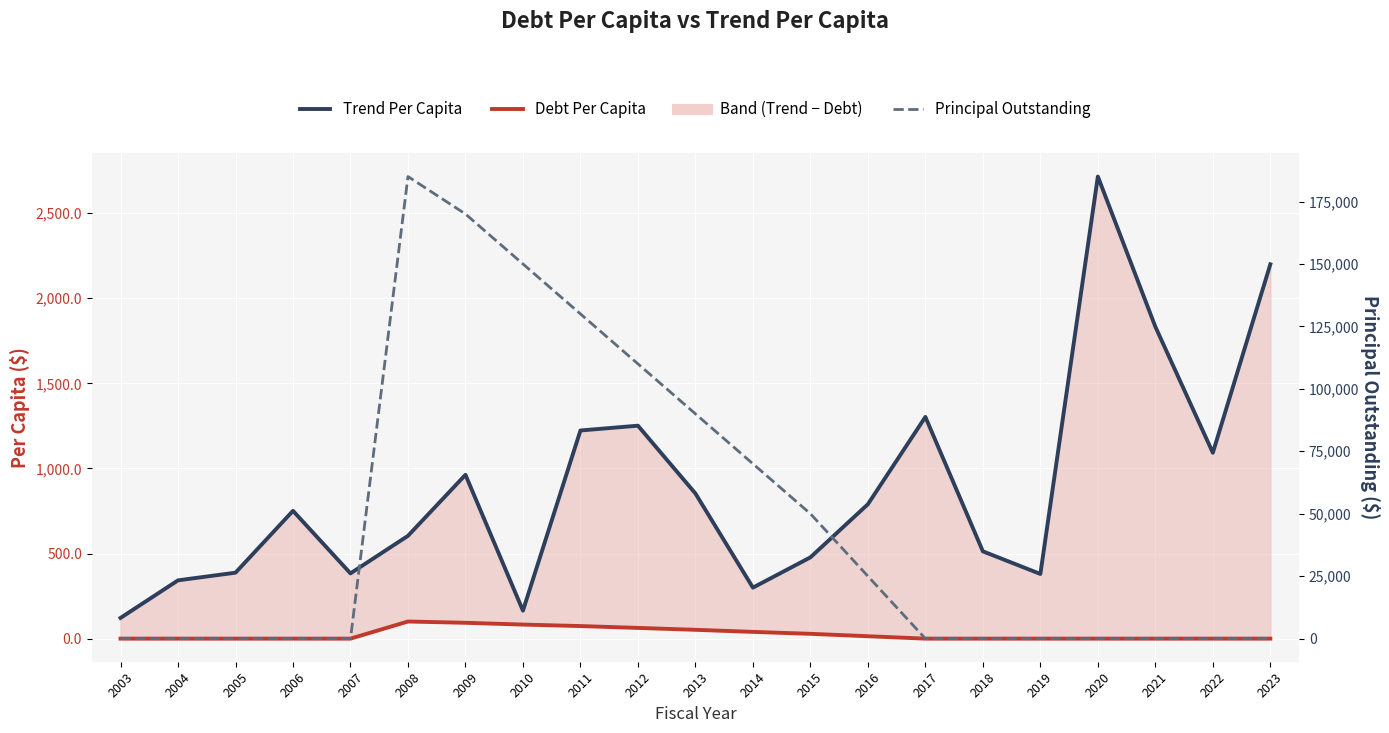

True or false: Trend Per Capita has more than 0 interior local peaks.

True